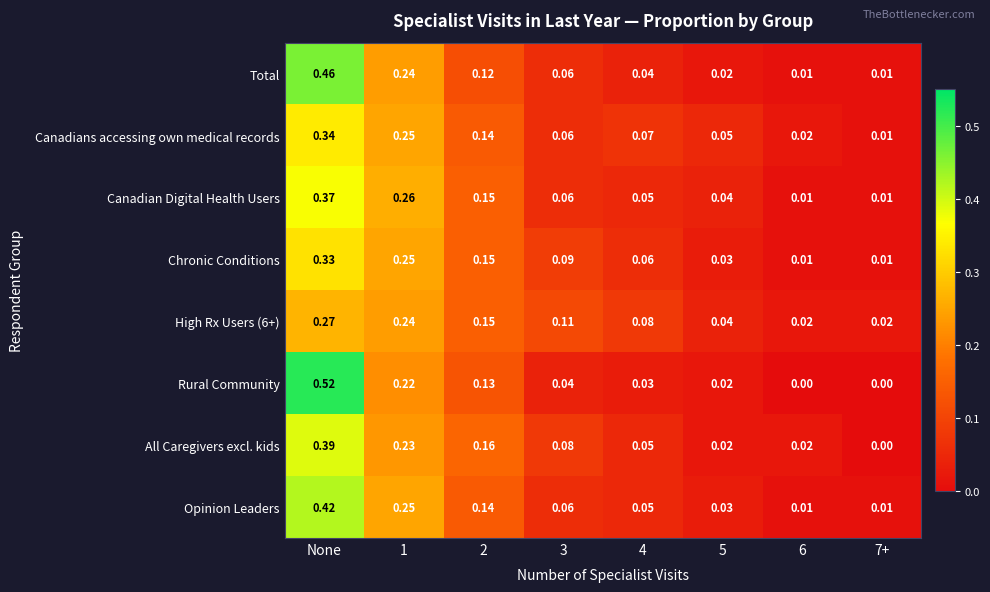

Which series has the widest spread of values?

Rural Community